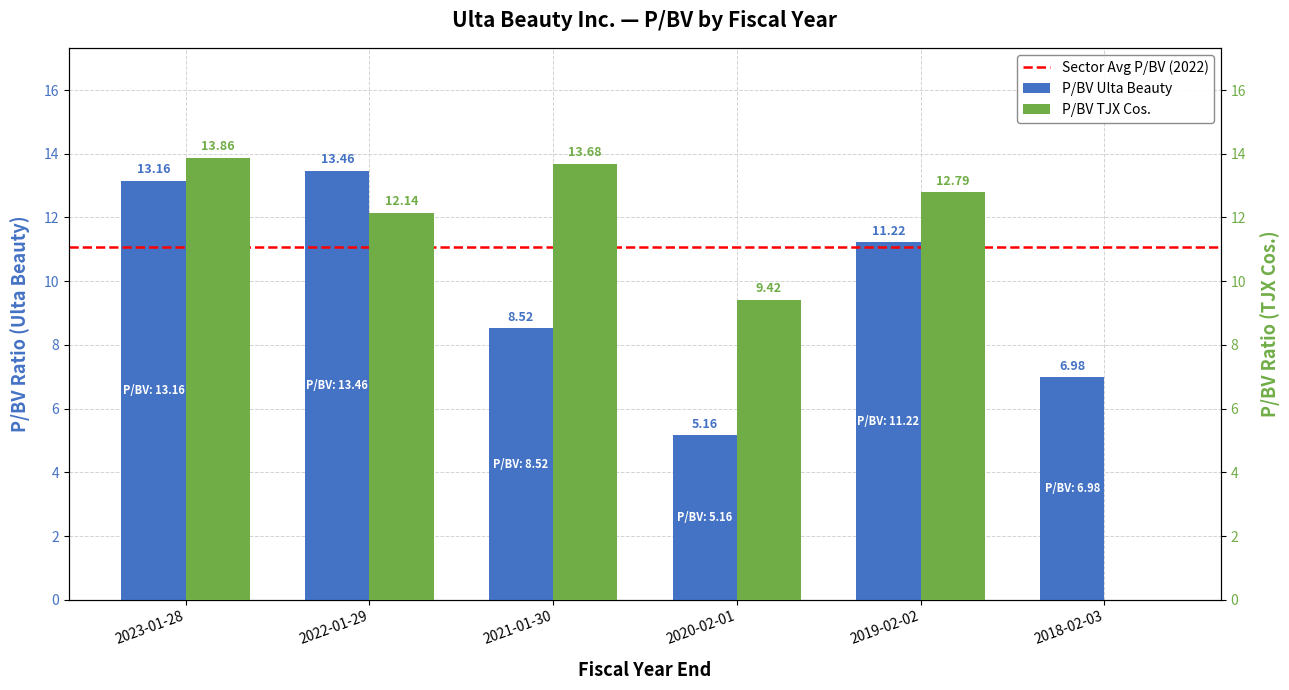

Rank the series at 2020-02-01 from lowest to highest value.

P/BV Ulta Beauty, P/BV TJX Cos.